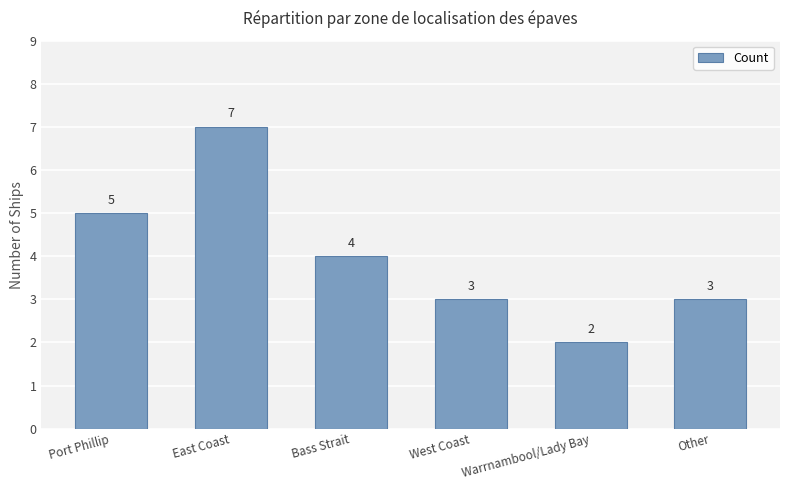

Reading left to right, list all the values displayed in this chart.

5	7	4	3	2	3